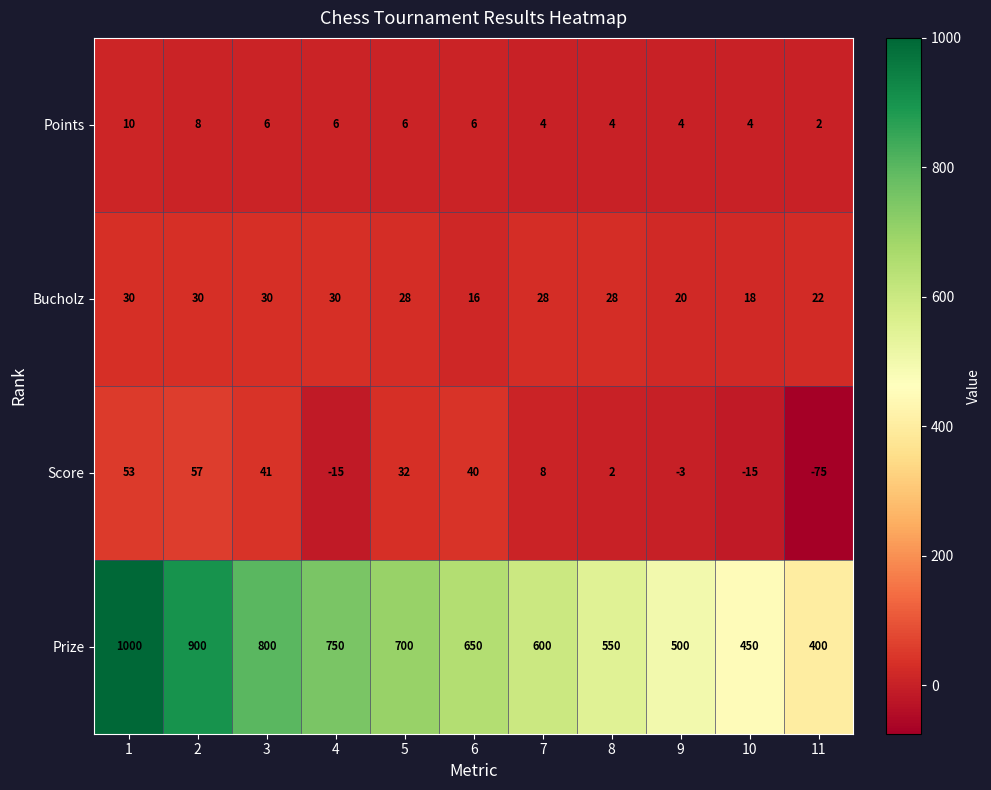

Count the Points values in the range 4 to 6.

8